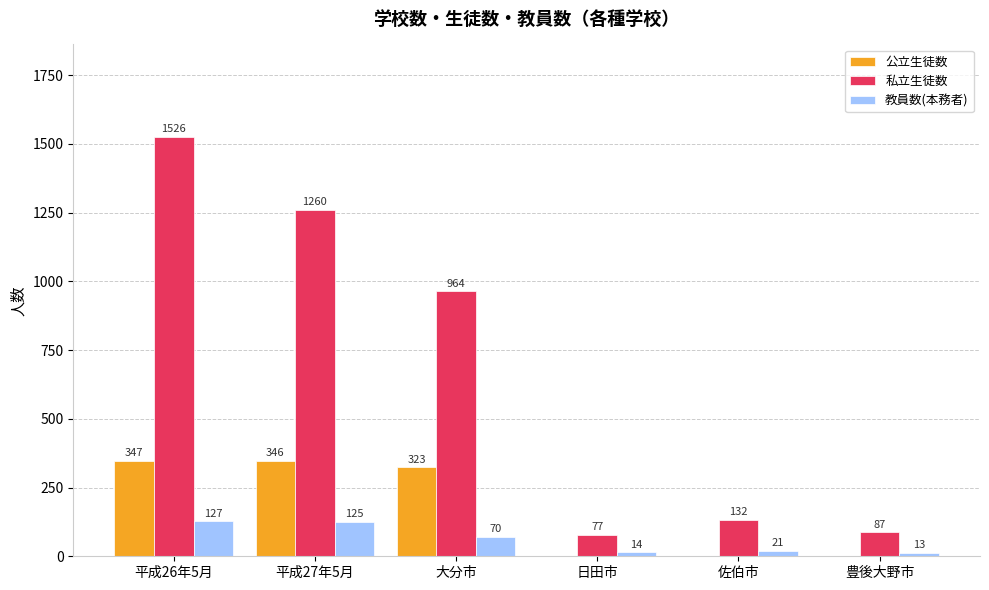

What is the greatest value displayed?

1526